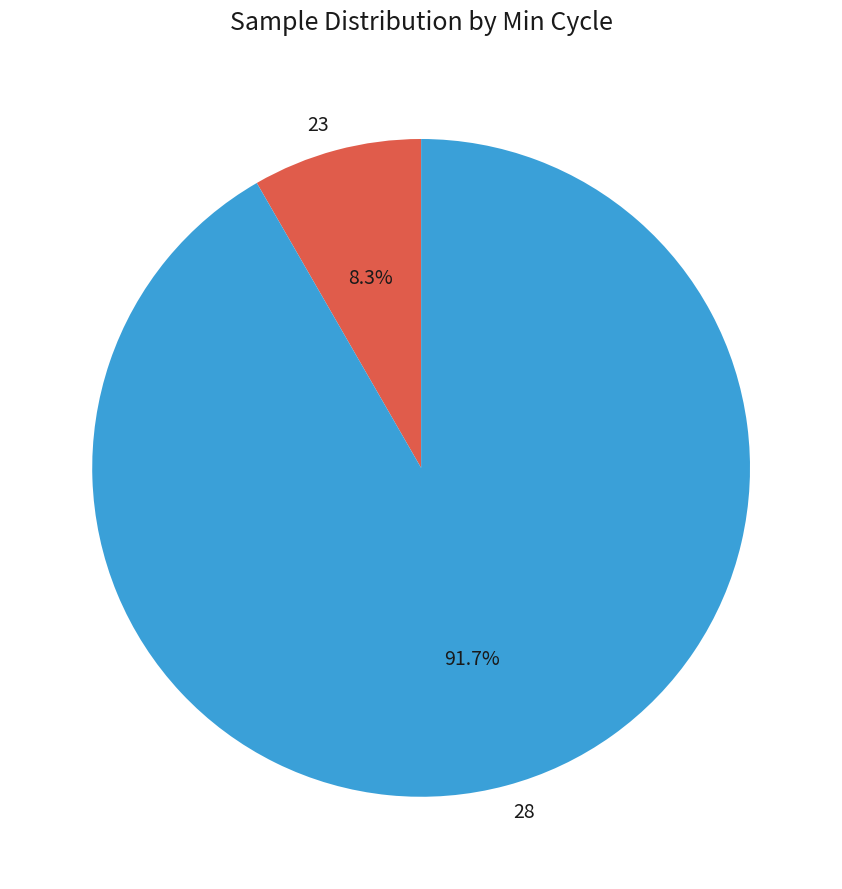

To the nearest percent, what portion does 28 represent?

92%